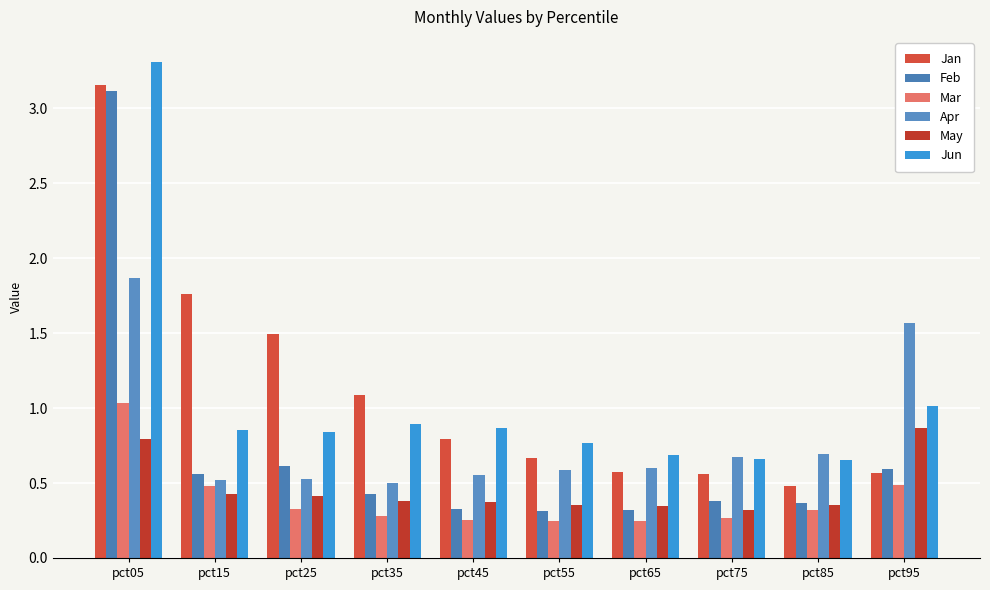

At pct55, list the series in order from smallest to largest.

Mar, Feb, May, Apr, Jan, Jun